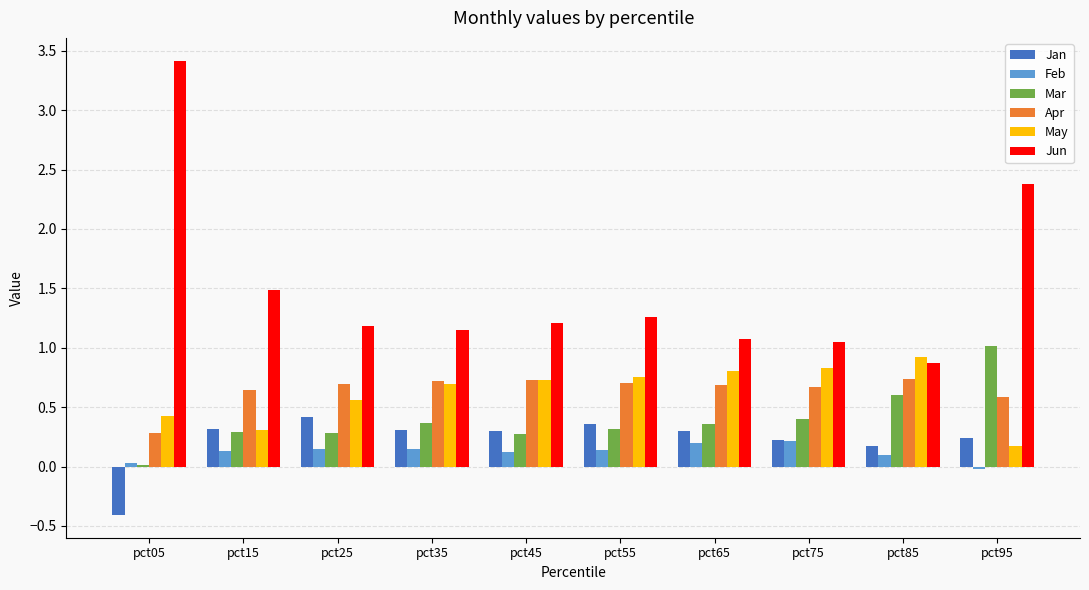

What is the sum of the Mar values at pct45 and pct05?

0.3